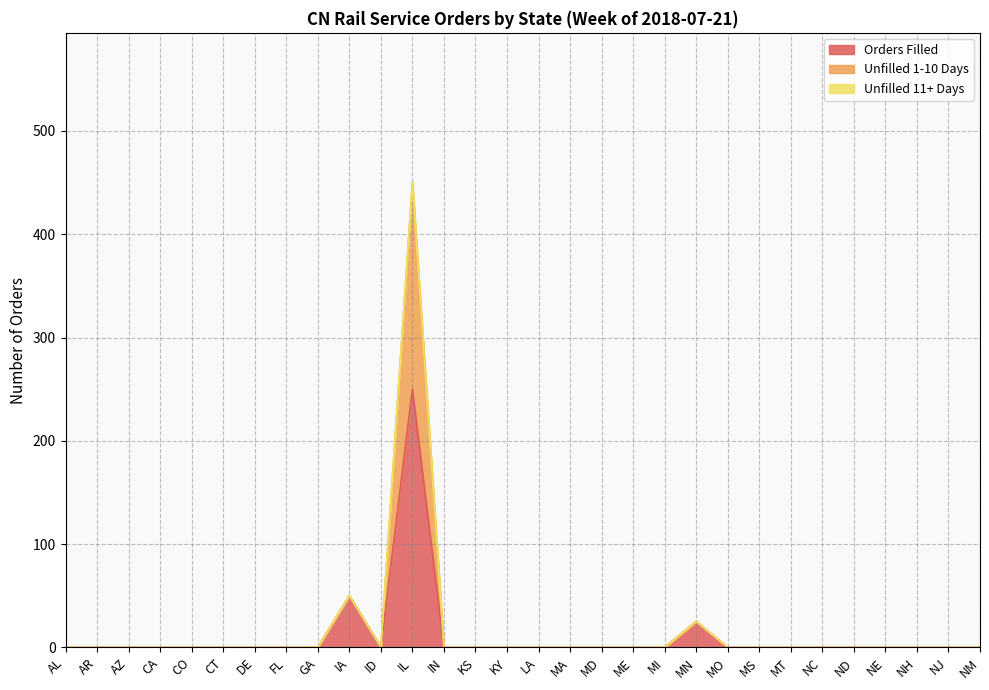

Which has a higher value, MO or LA?

MO